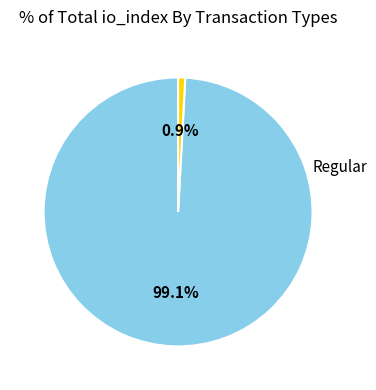

The Regular slice represents 89% of the pie. True or false?

False